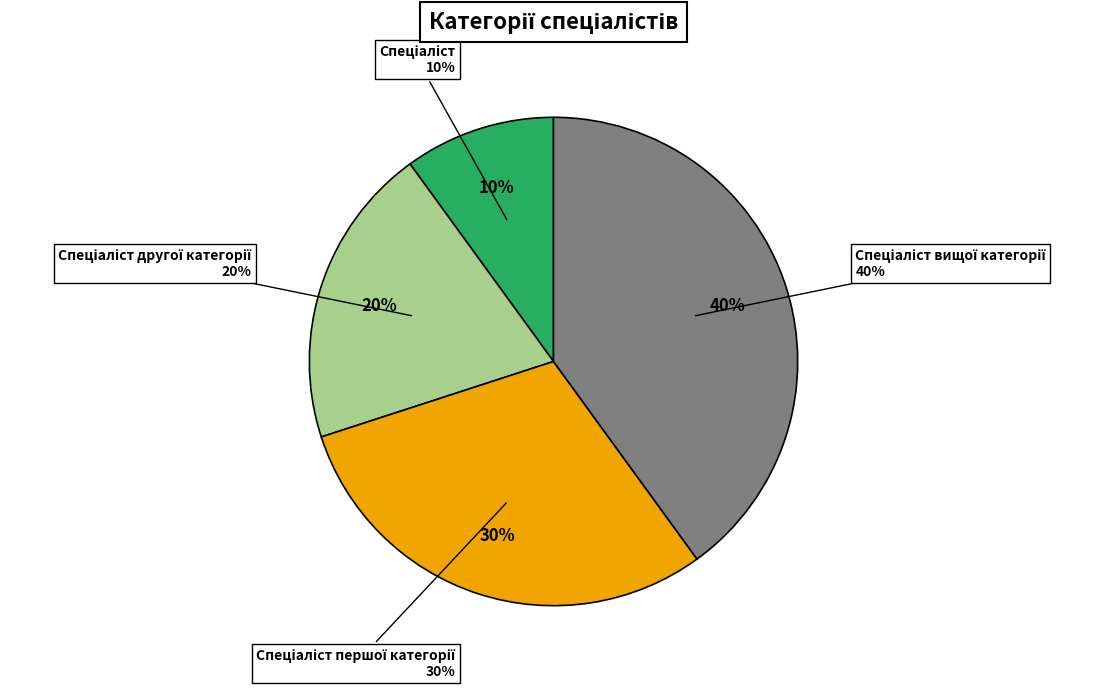

Which category has the biggest portion of the pie?

Спеціаліст вищої категорії